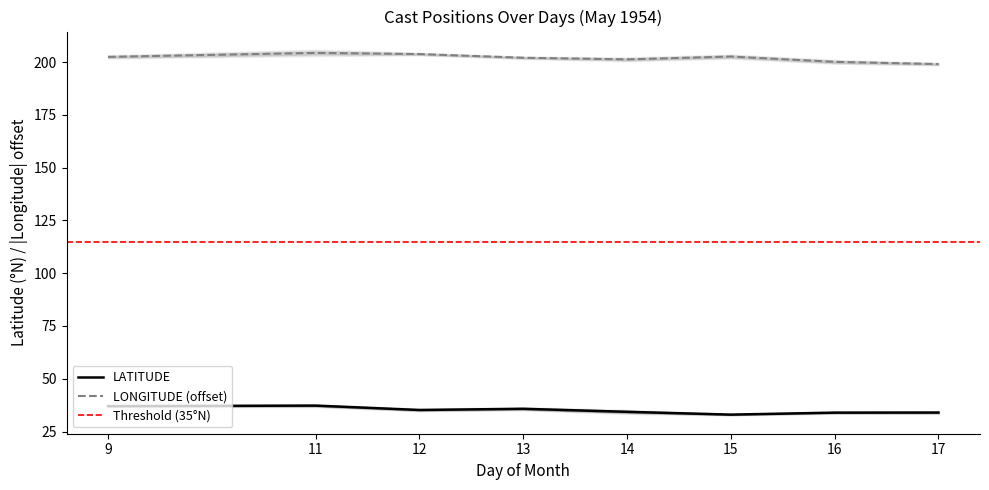

What is the lowest value of the LATITUDE series?

33.0